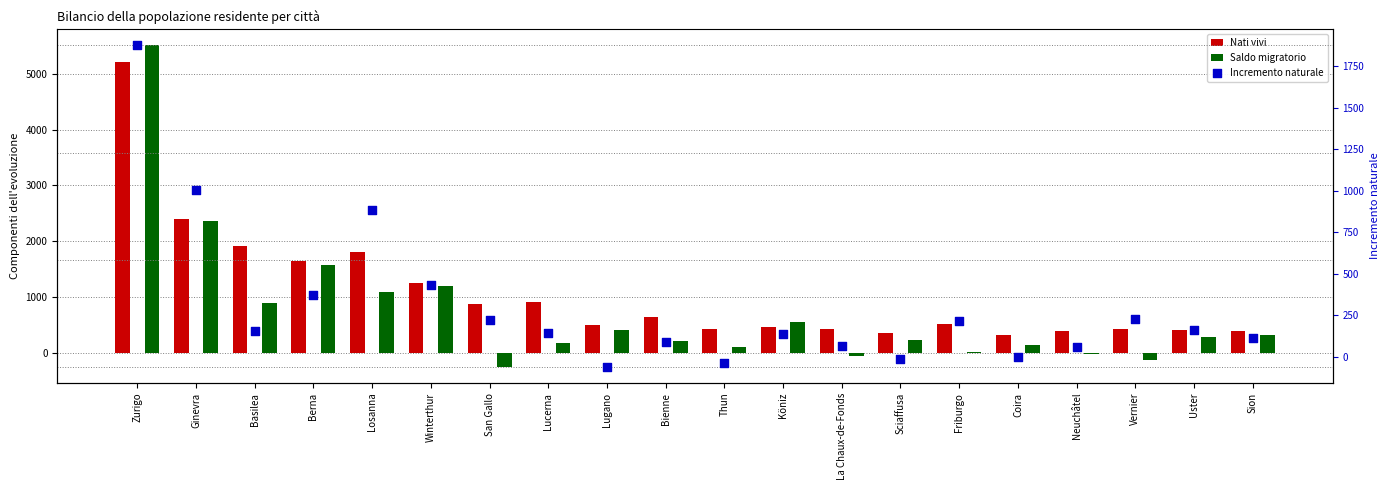

What are all the series names shown in the legend?

Nati vivi, Saldo migratorio, Incremento naturale